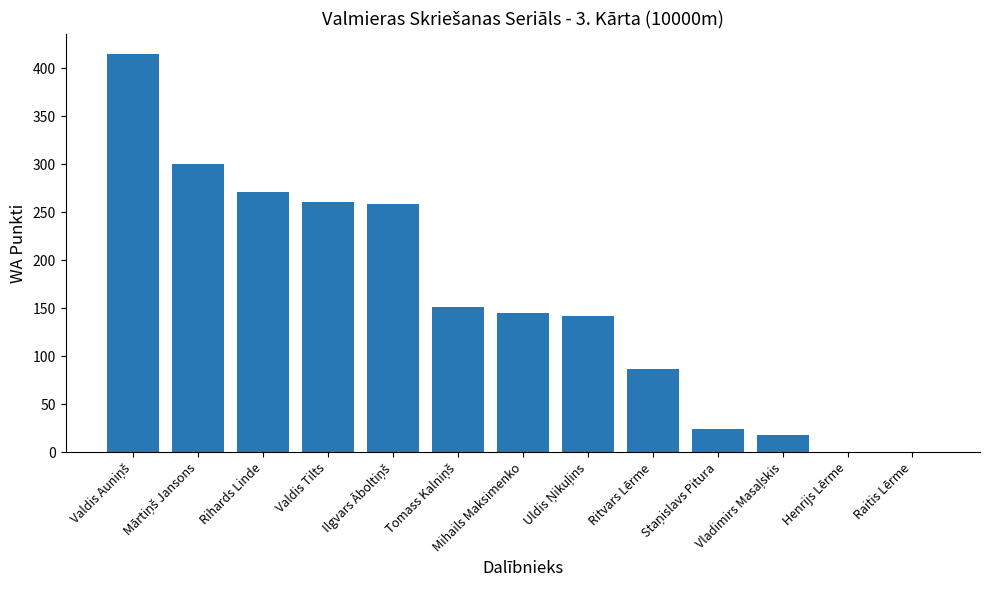

What is the sum of all values?

2072